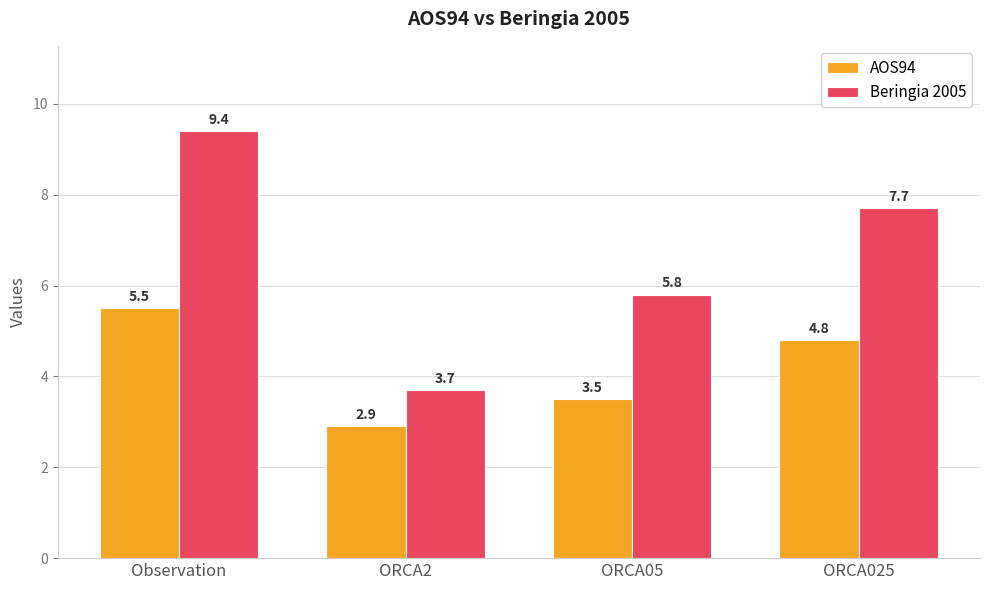

How many categories are shown in the chart?

4